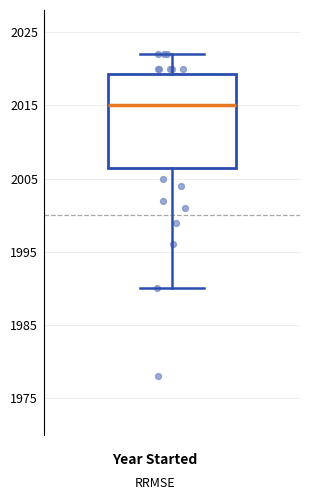

Transcribe this box plot: give where the median line is, the range the box spans, and where the two whiskers end, as read against the y-axis. The values are not printed on the chart, so give them approximately, as read against the axis.

median 2015, box 2007 to 2019, whiskers 1990 to 2022